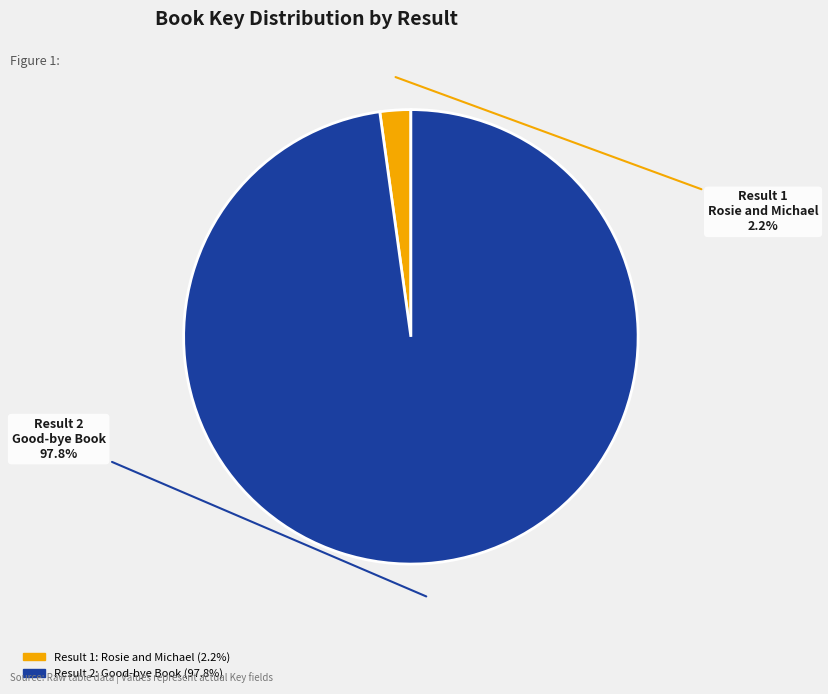

Which category accounts for the majority?

Result 2 Good-bye Book